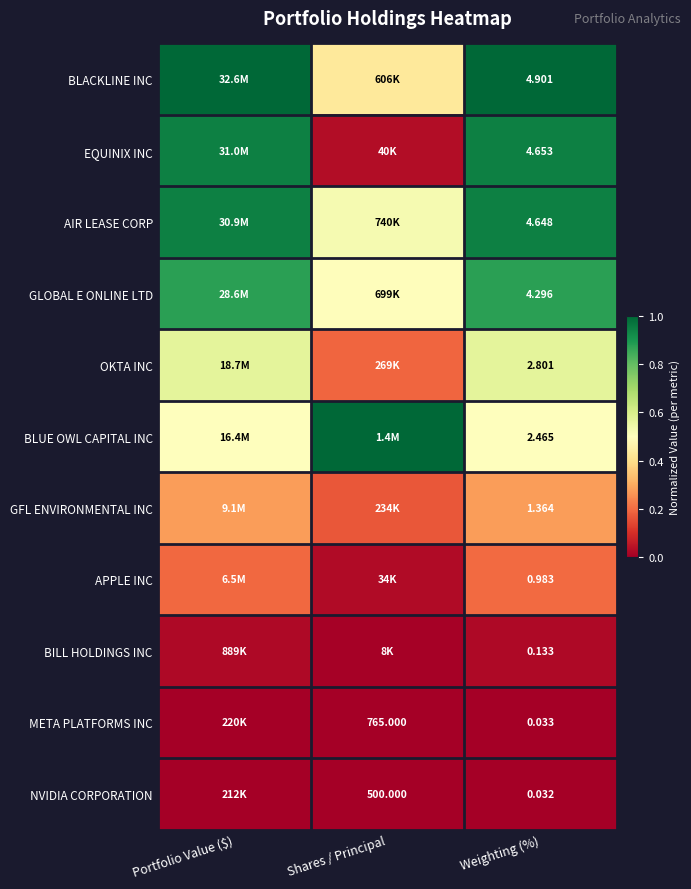

Rank the series at Weighting (%) from highest to lowest value.

BLACKLINE INC, EQUINIX INC, AIR LEASE CORP, GLOBAL E ONLINE LTD, OKTA INC, BLUE OWL CAPITAL INC, GFL ENVIRONMENTAL INC, APPLE INC, BILL HOLDINGS INC, META PLATFORMS INC, NVIDIA CORPORATION